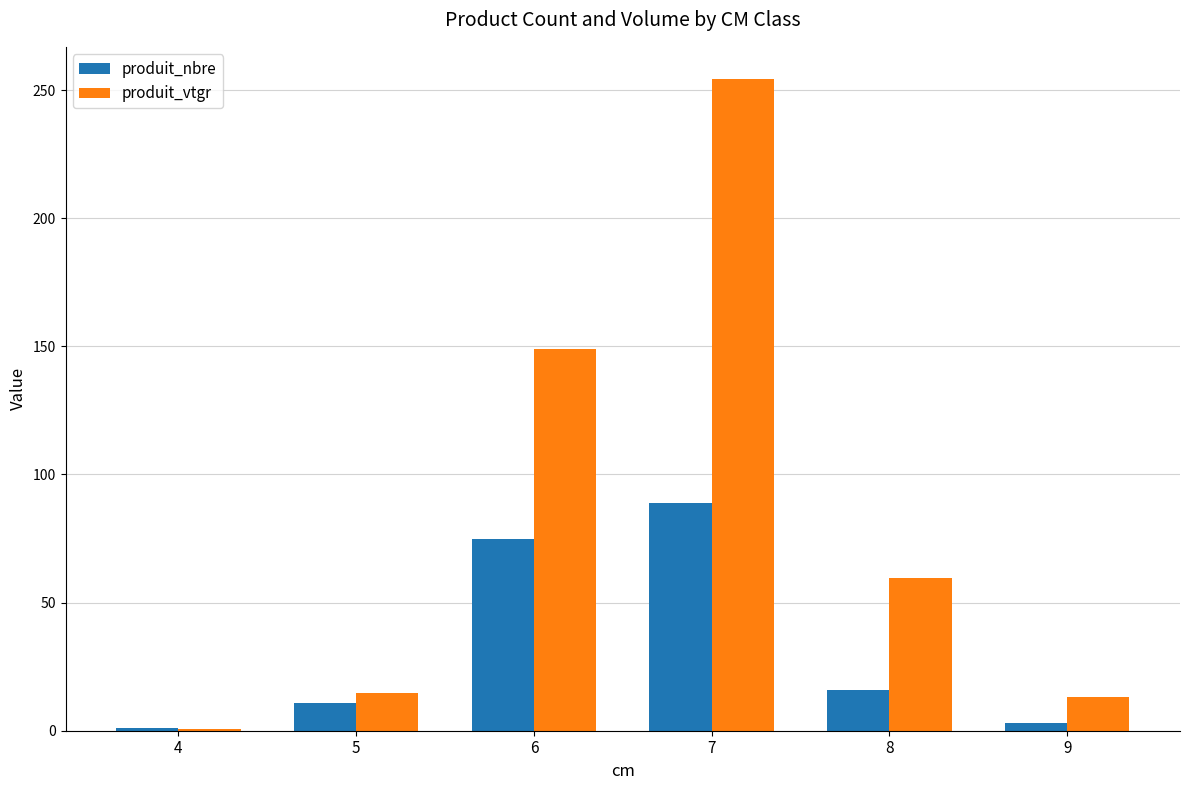

What is the highest value of the produit_vtgr series?

254.2